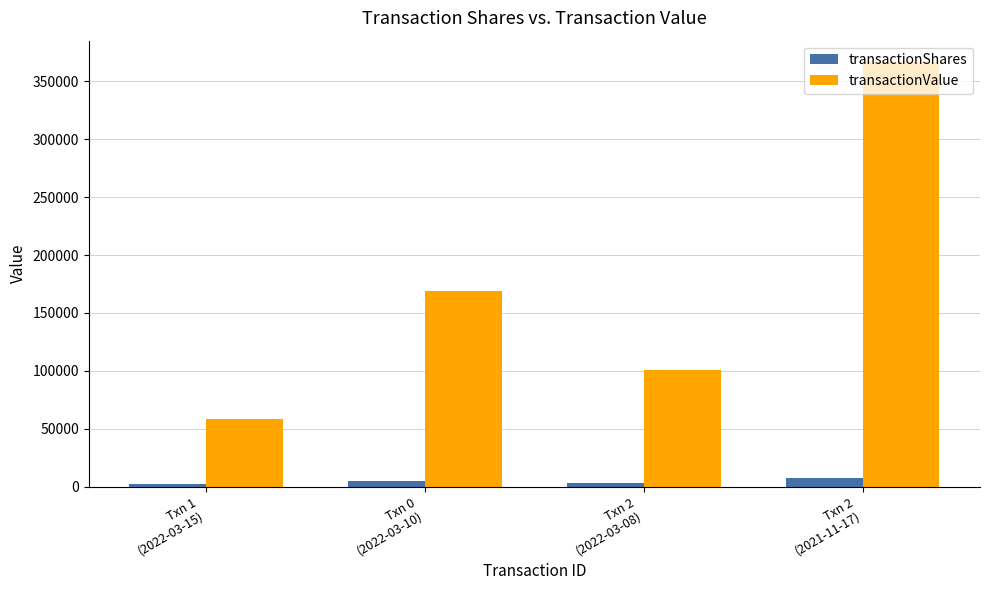

How many transactionValue values are between 101110 and 366580?

3